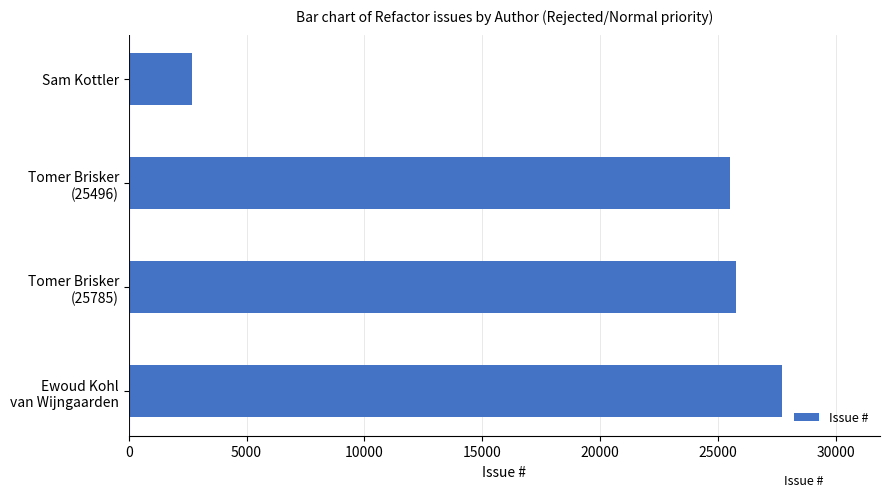

List the labels in order of value, largest first.

Ewoud Kohl
van Wijngaarden, Tomer Brisker
(25785), Tomer Brisker
(25496), Sam Kottler